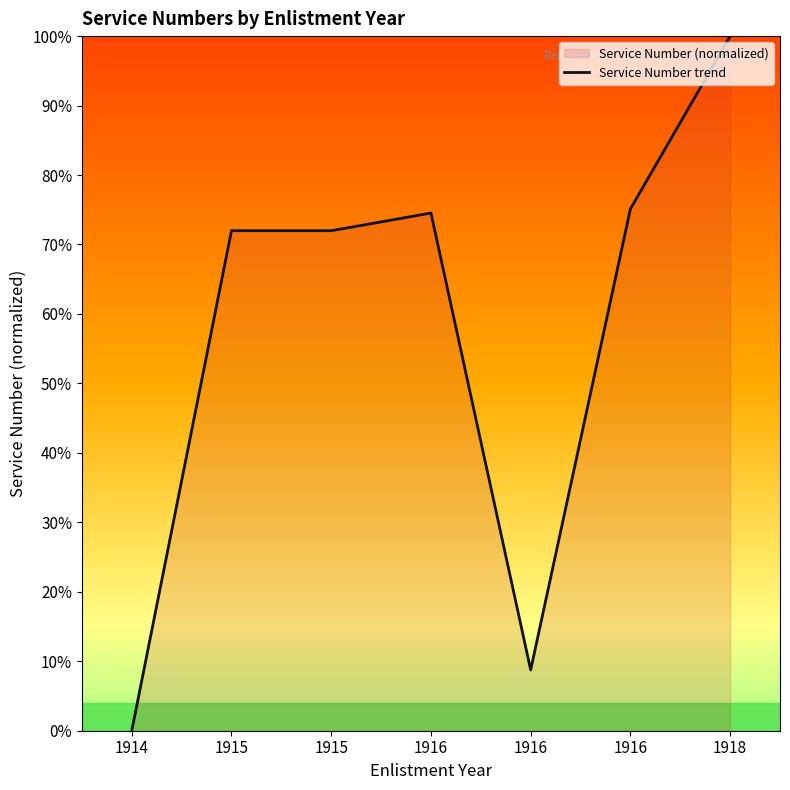

Rank the categories by value from highest to lowest.

1918, 1916, 1916, 1915, 1915, 1916, 1914